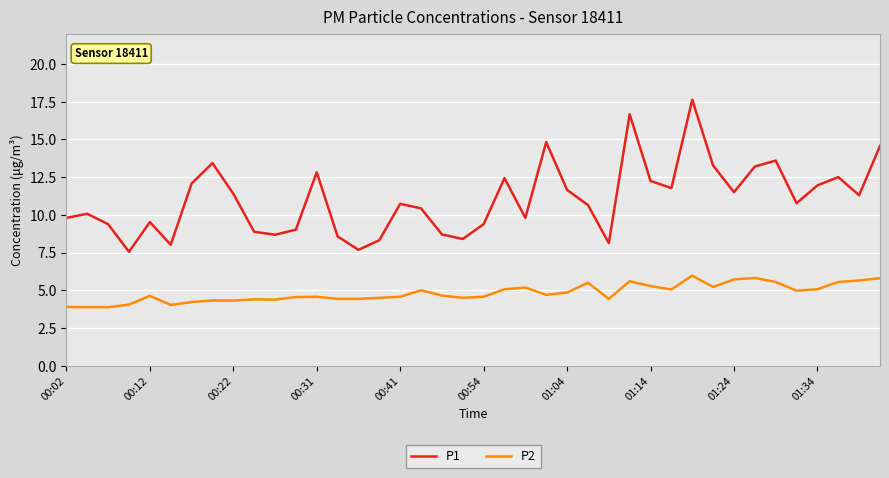

In P1, how many points are lower than both neighbors (excluding endpoints)?

11